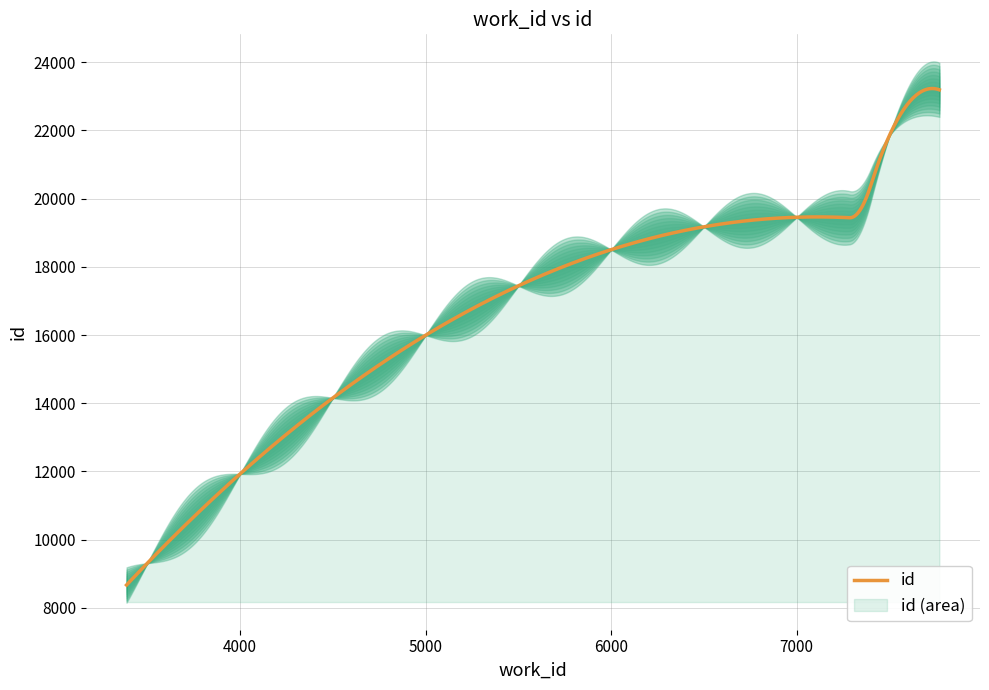

Between 7171 and 7399, which is larger?

7399